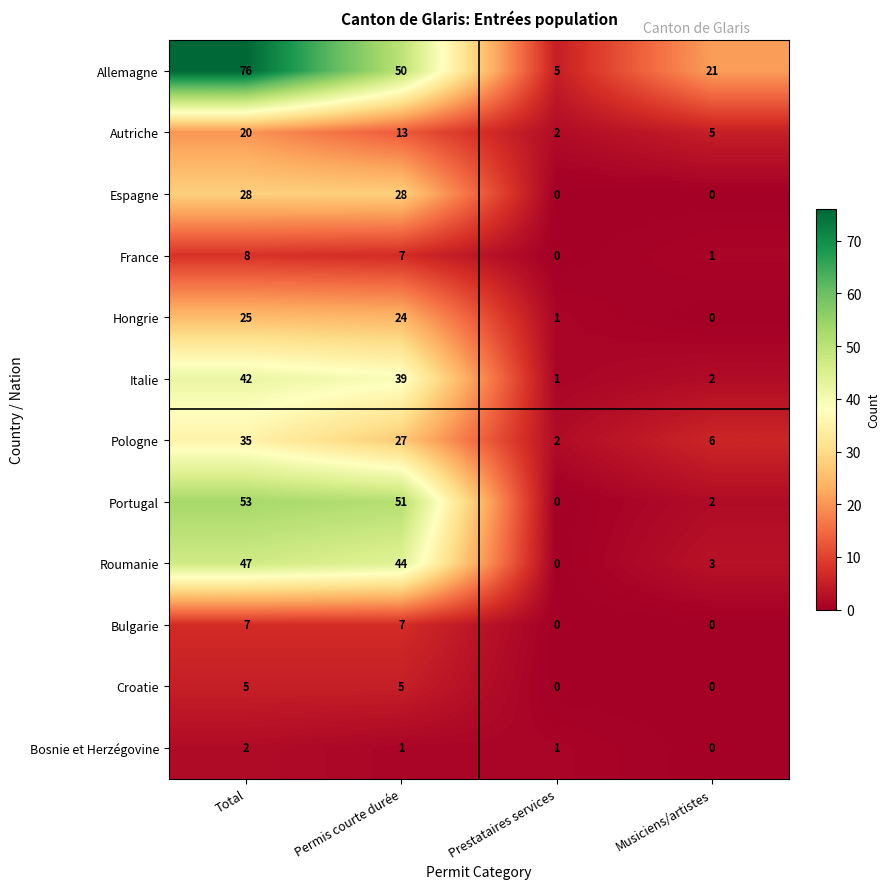

What is the total value across all series at Prestataires services?

12